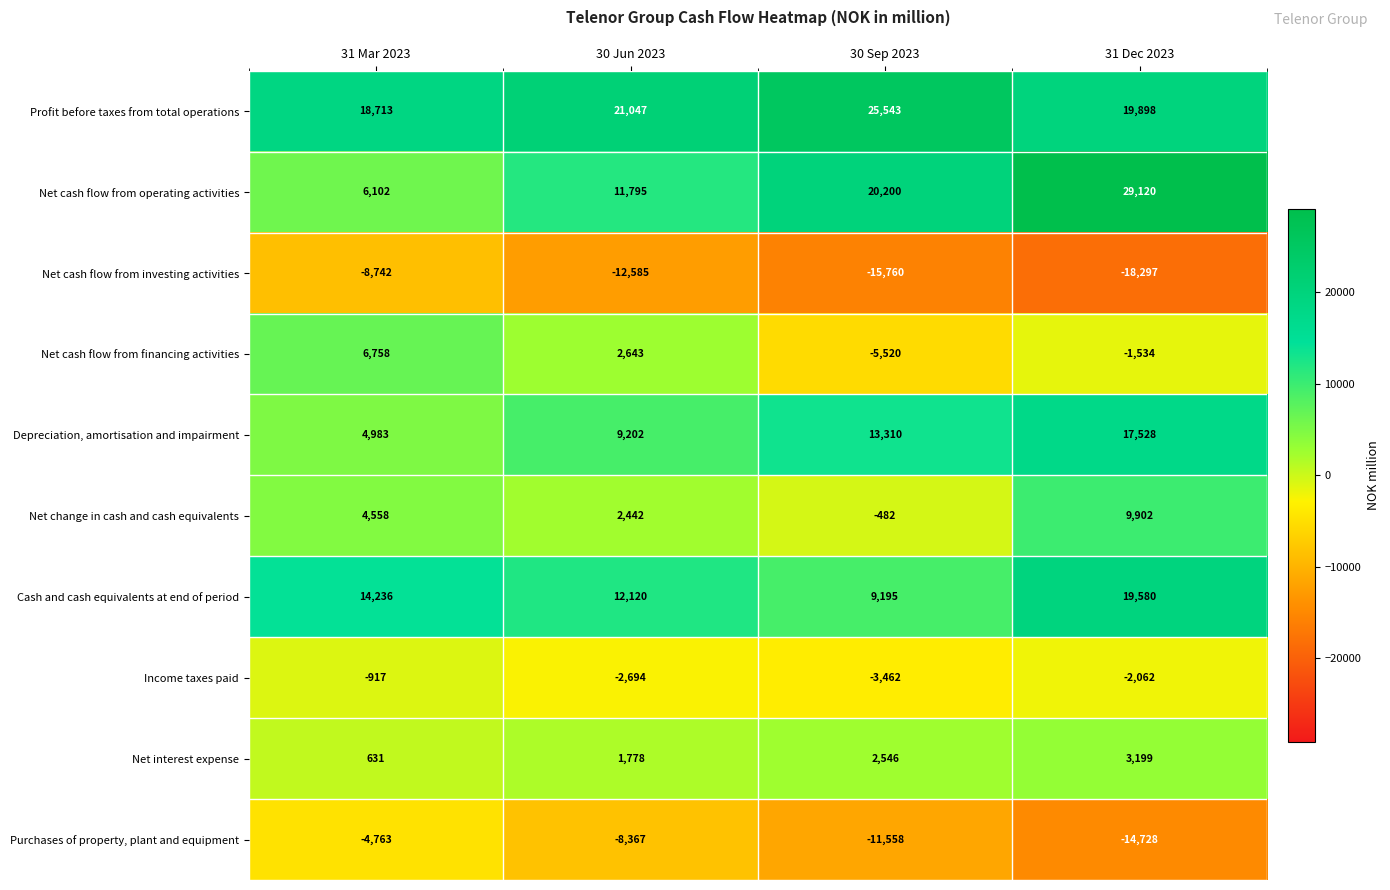

At 30 Sep 2023, list the series in order from largest to smallest.

Profit before taxes from total operations, Net cash flow from operating activities, Depreciation, amortisation and impairment, Cash and cash equivalents at end of period, Net interest expense, Net change in cash and cash equivalents, Income taxes paid, Net cash flow from financing activities, Purchases of property, plant and equipment, Net cash flow from investing activities